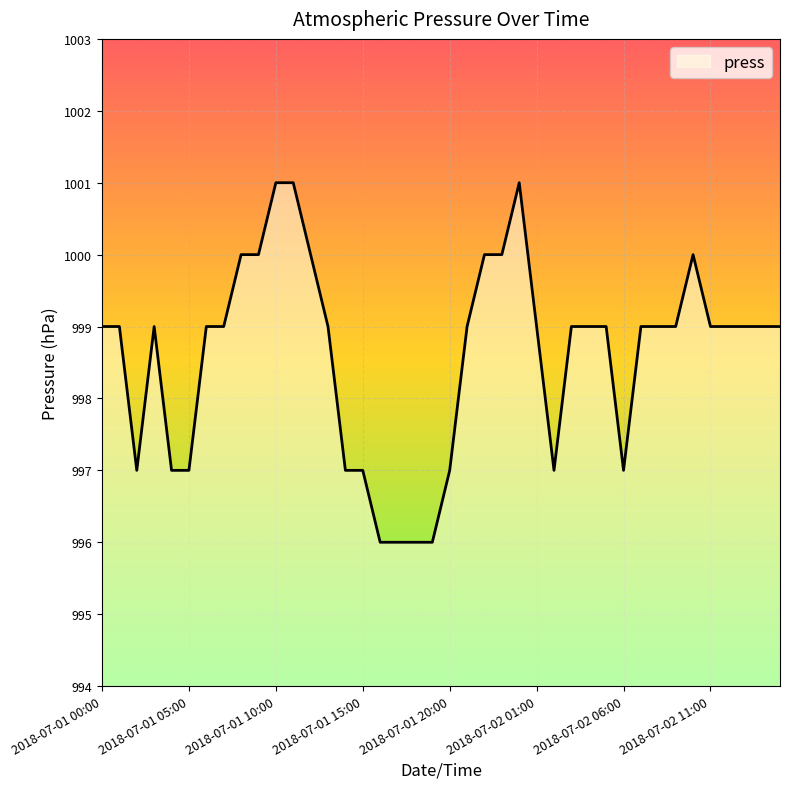

What is the difference between the maximum and minimum values?

5